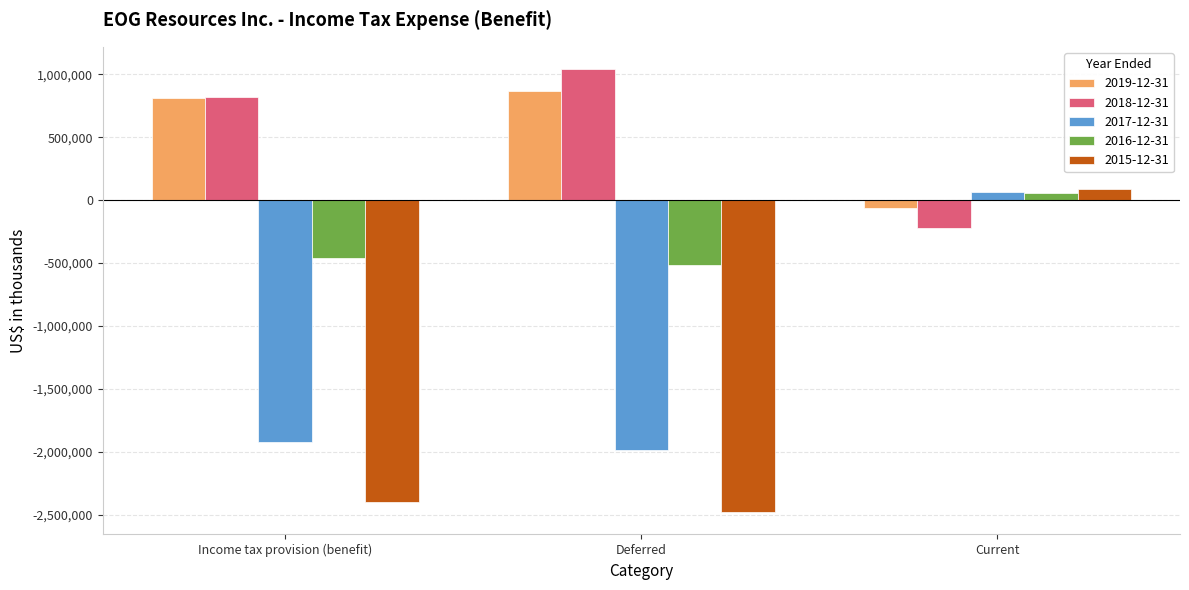

How many groups of bars are there?

3